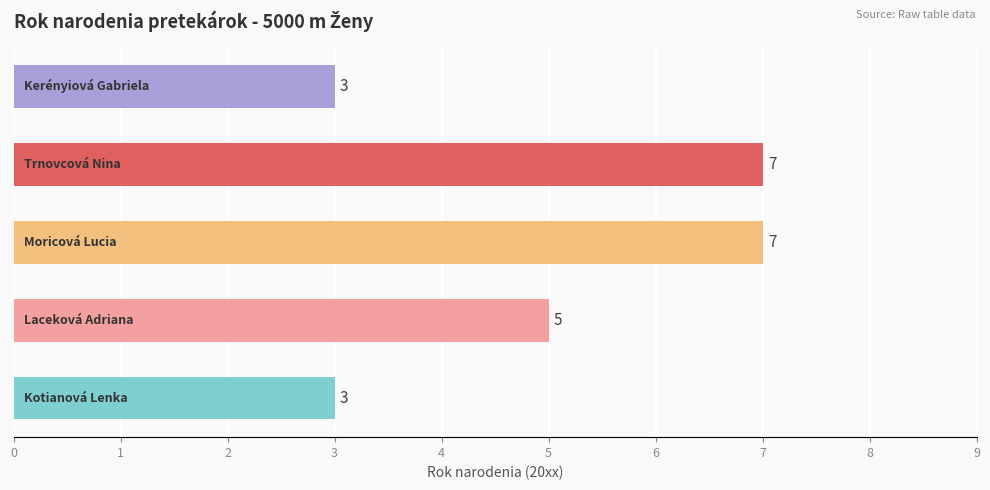

What is the average value?

5